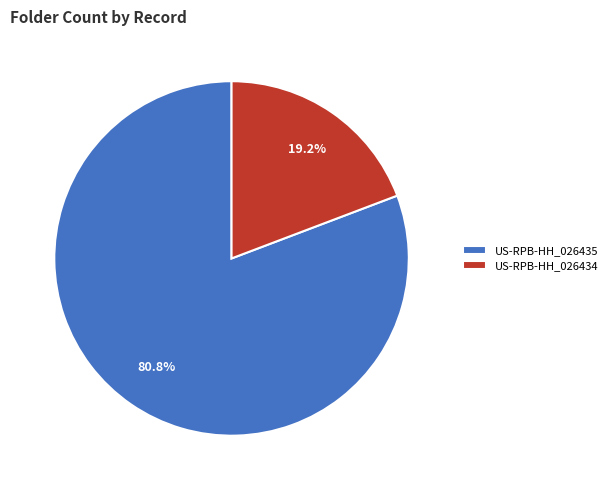

Is US-RPB-HH_026435 the majority of the pie?

Yes